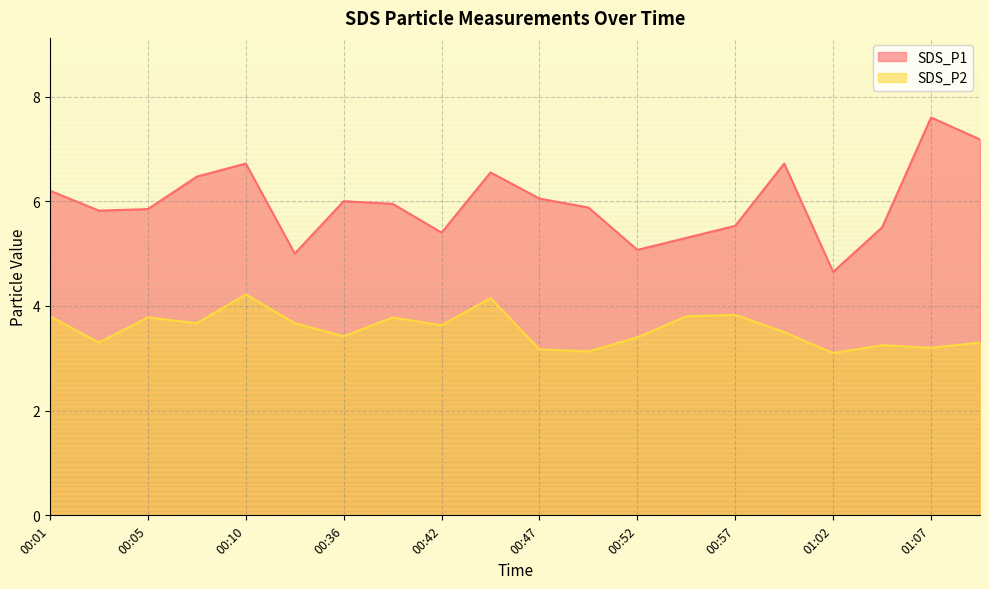

Reading left to right, list all the values displayed in this chart.

SDS_P1: 00:01=6.2	00:03=5.8	00:05=5.8	00:08=6.5	00:10=6.7	00:13=5.0	00:36=6.0	00:40=6.0	00:42=5.4	00:45=6.5	00:47=6.0	00:50=5.9	00:52=5.1	00:55=5.3	00:57=5.5	00:59=6.7	01:02=4.7	01:04=5.5	01:07=7.6	01:09=7.2
SDS_P2: 00:01=3.8	00:03=3.3	00:05=3.8	00:08=3.7	00:10=4.2	00:13=3.7	00:36=3.4	00:40=3.8	00:42=3.6	00:45=4.2	00:47=3.2	00:50=3.1	00:52=3.4	00:55=3.8	00:57=3.8	00:59=3.5	01:02=3.1	01:04=3.2	01:07=3.2	01:09=3.3